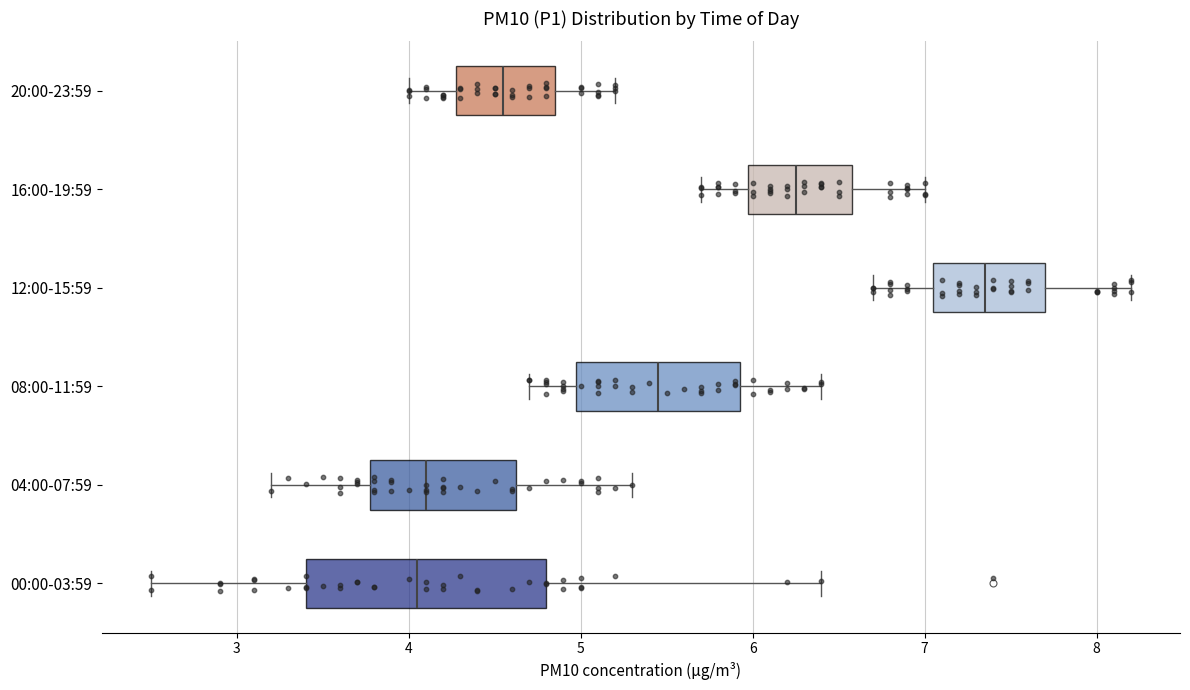

Which box is the widest, from its left edge to its right edge?

00:00-03:59